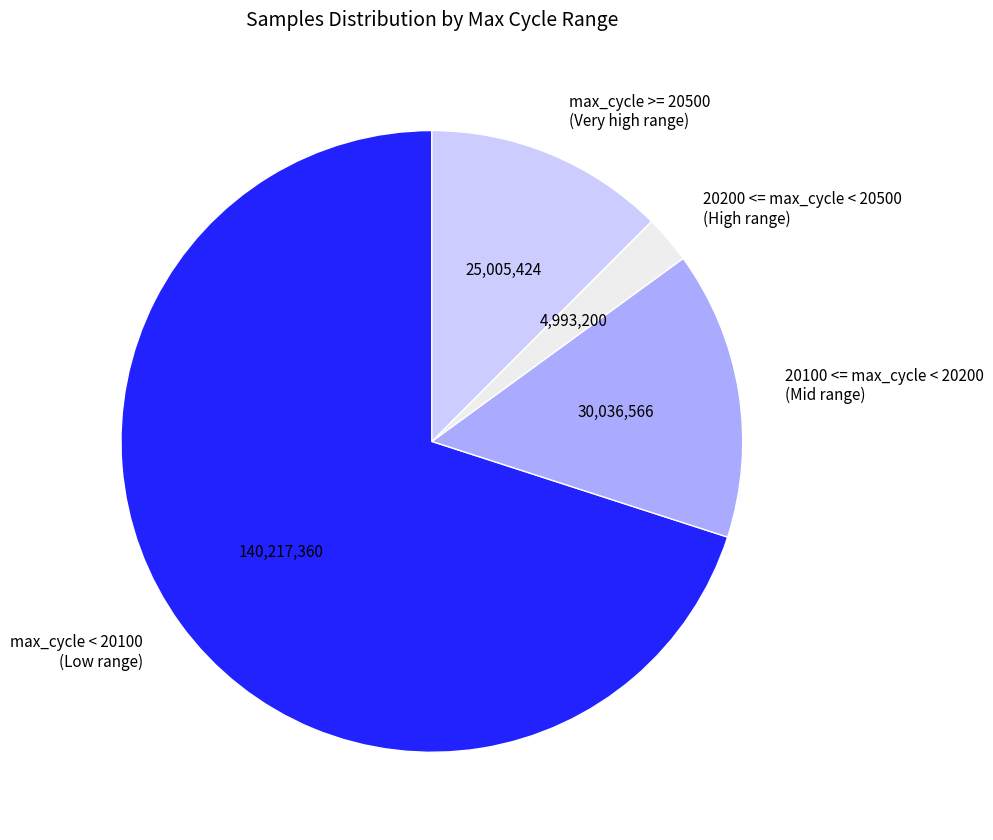

Rank the categories by value from lowest to highest.

20200 <= max_cycle < 20500 (High range), max_cycle >= 20500 (Very high range), 20100 <= max_cycle < 20200 (Mid range), max_cycle < 20100 (Low range)